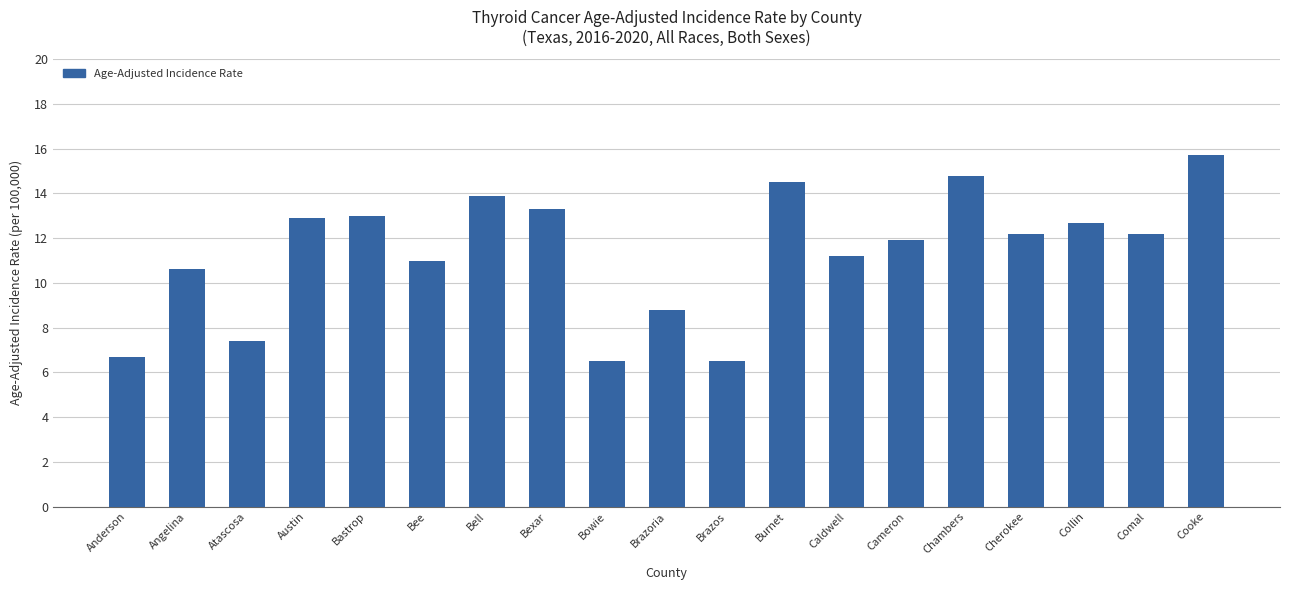

What is the label of the 17th bar from the right?

Atascosa